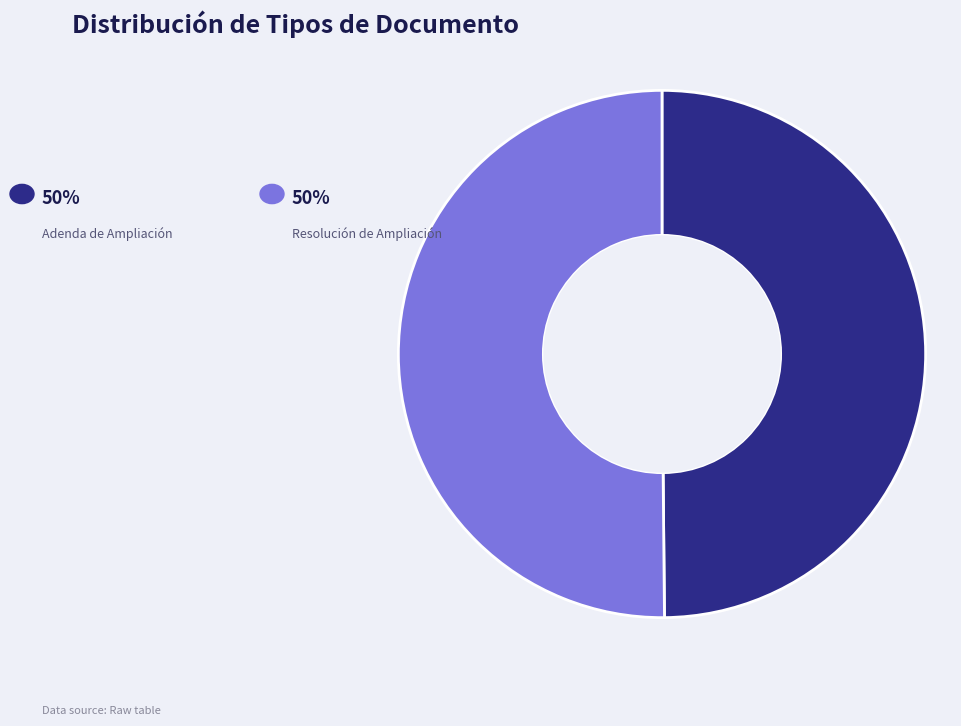

Count the number of slices in the pie.

2